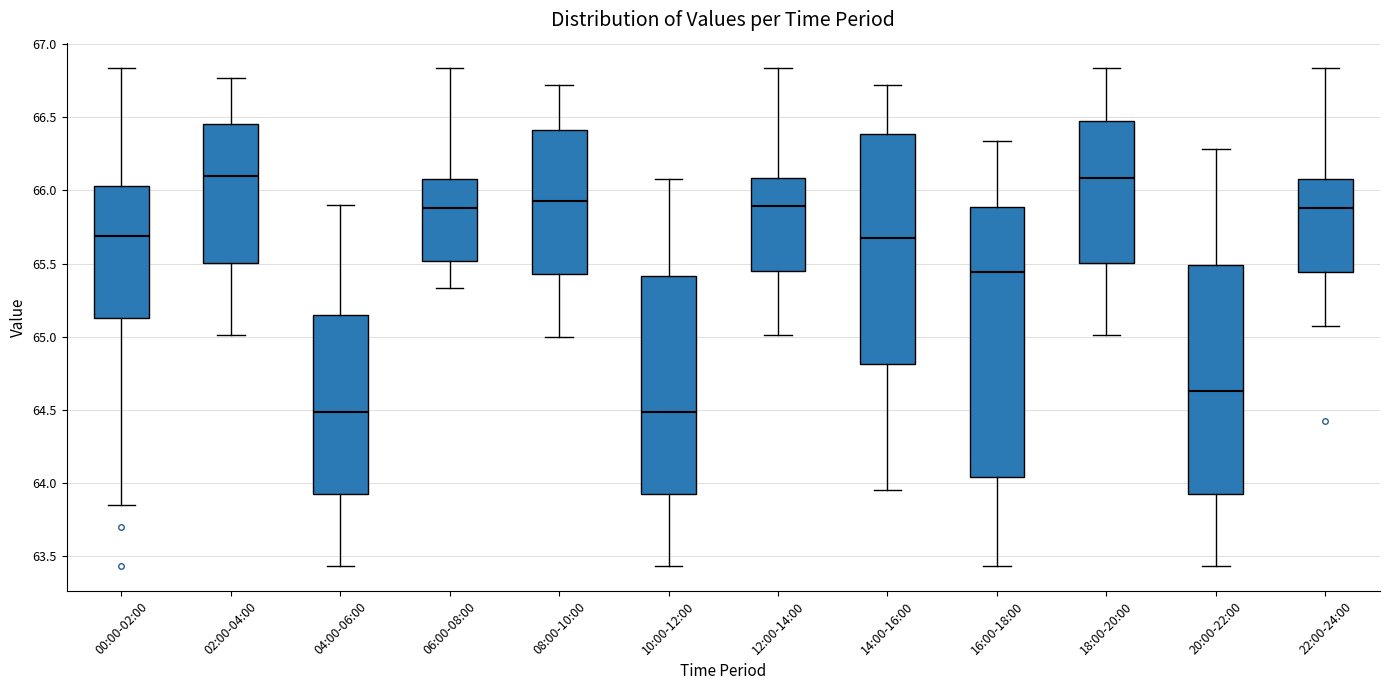

Which box is the tallest, from its lower edge to its upper edge?

16:00-18:00